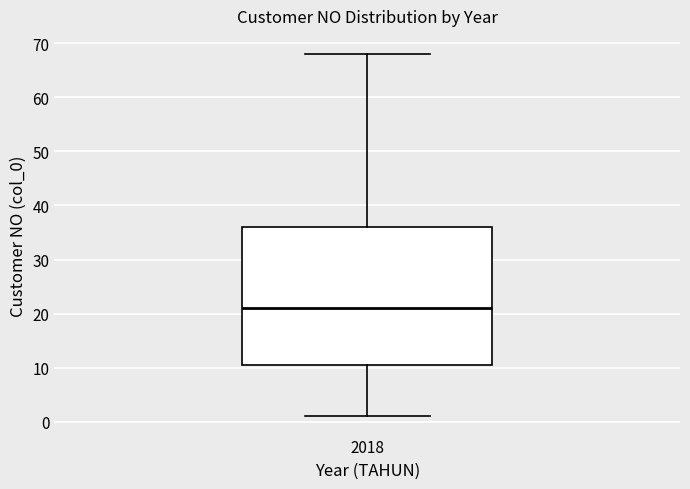

Read this box plot against the y-axis: the position of the median line, the range covered by the box, and the ends of both whiskers. The values are not printed on the chart, so give them approximately, as read against the axis.

median 21, box 11 to 36, whiskers 1 to 68